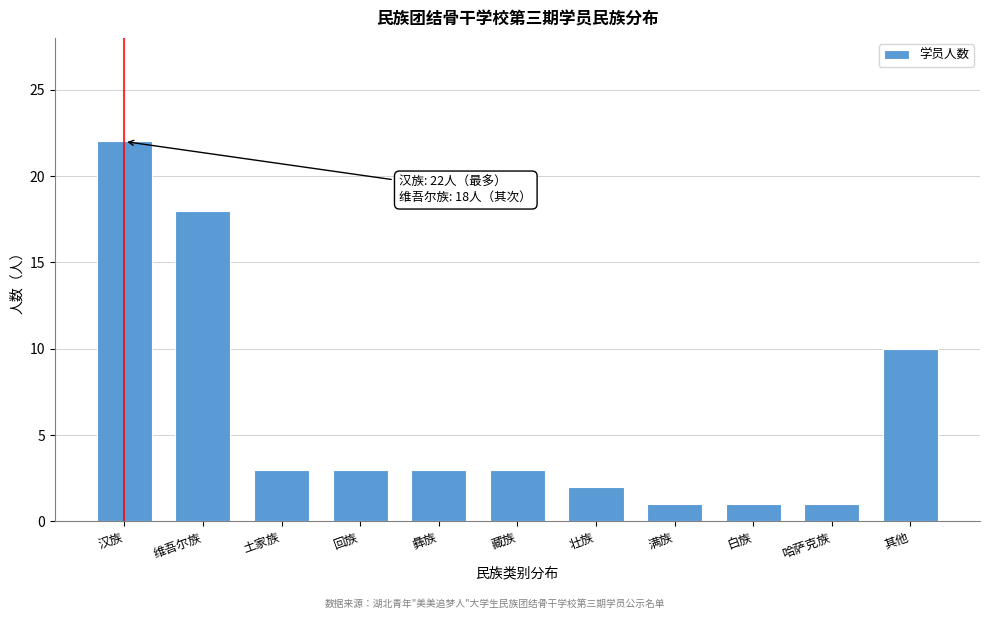

Reading left to right, what are all the values shown in this chart?

22	18	3	3	3	3	2	1	1	1	10